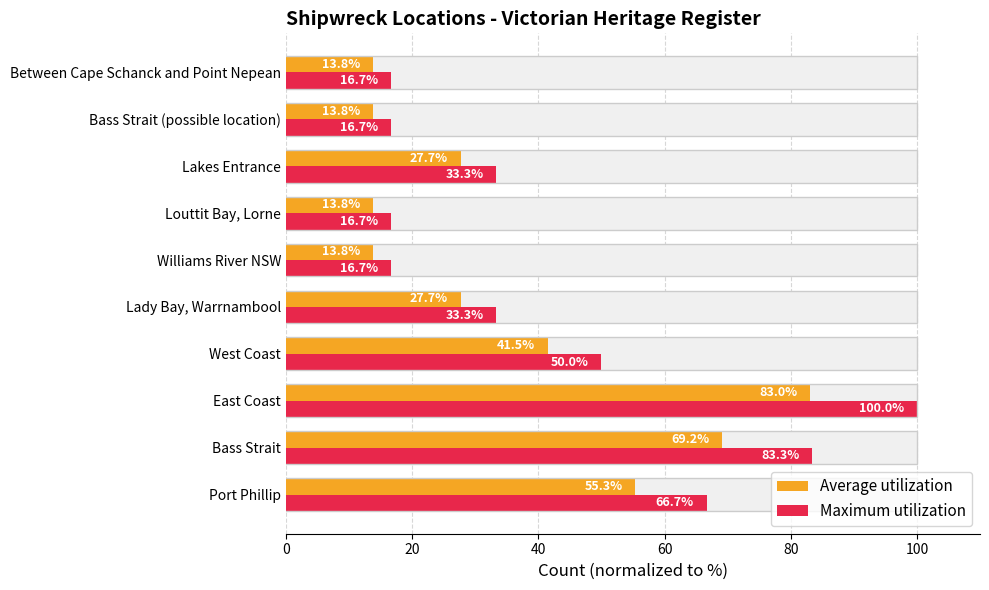

How many bars are there in each group?

2